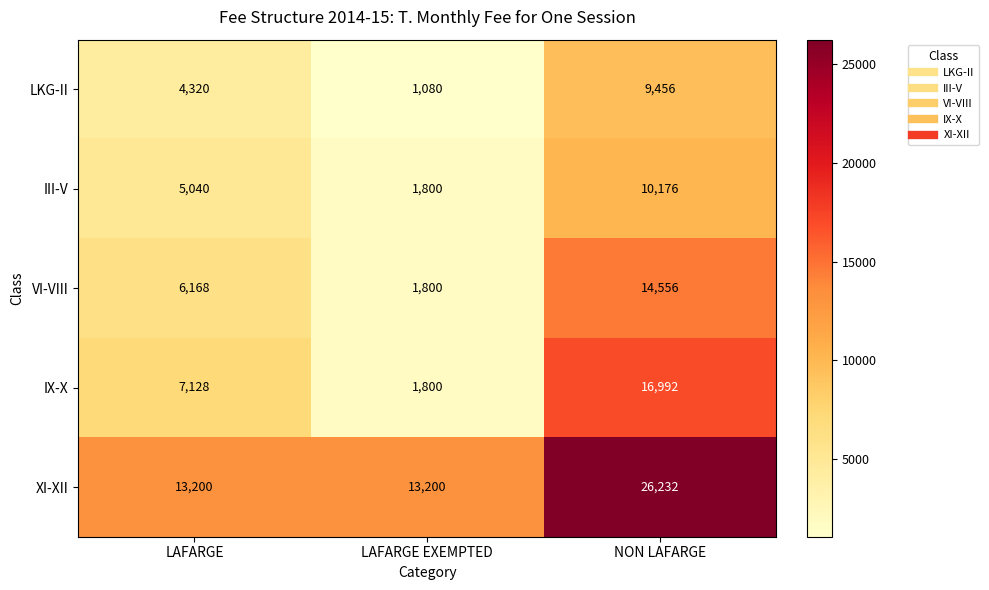

Count the III-V values in the range 1800 to 10176.

3